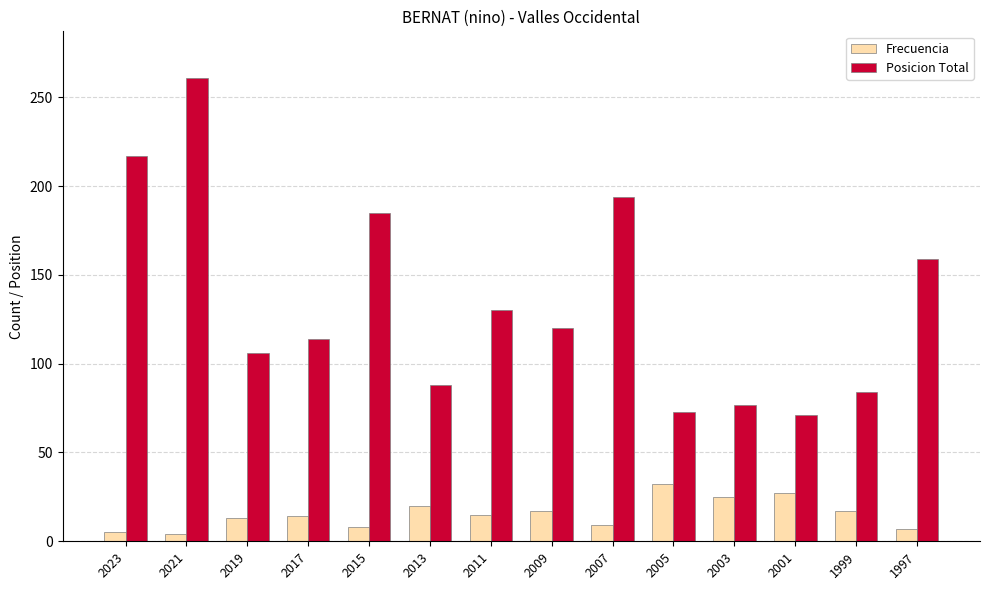

How many bars are there in each group?

2